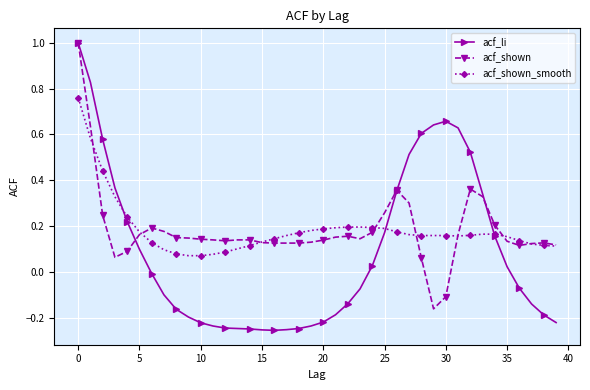

How many values in the acf_li series are below 0?

22